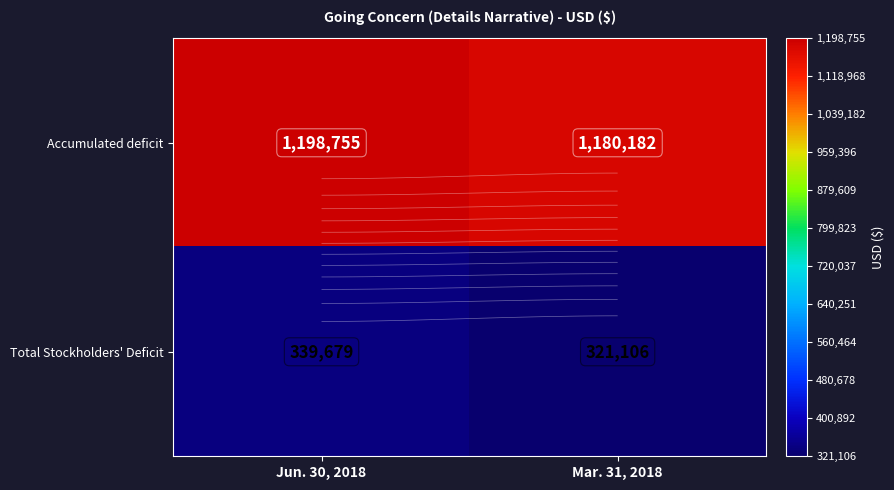

Is the value of Total Stockholders' Deficit at Mar. 31, 2018 greater than the value of Accumulated deficit at Mar. 31, 2018?

No